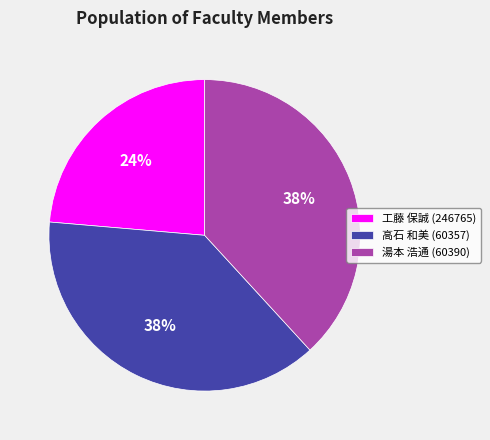

How many segments does this pie chart have?

3